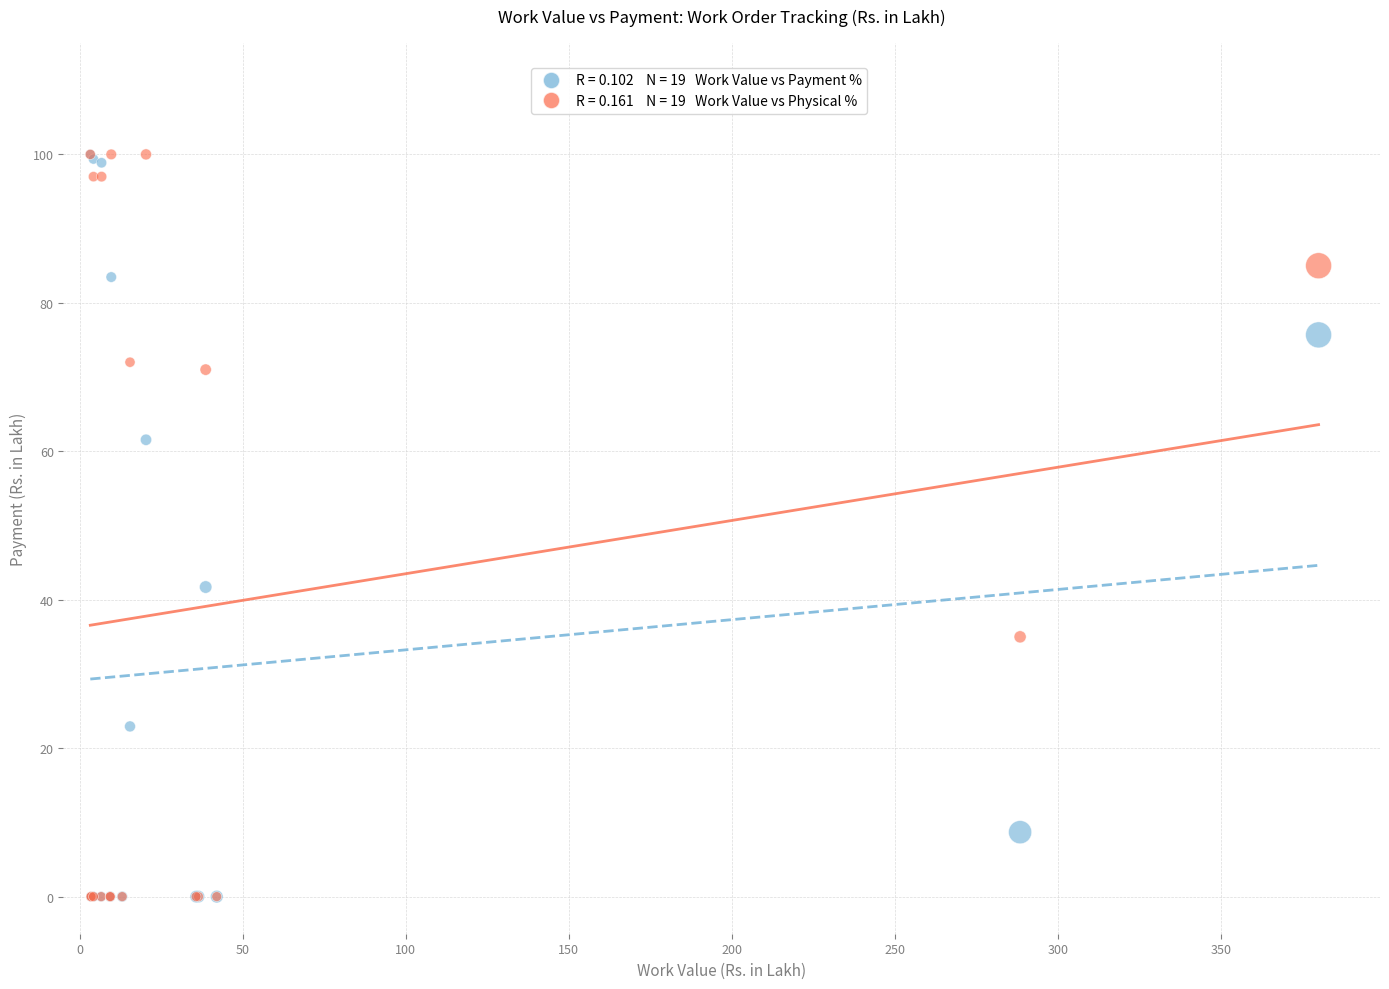

Across all series, what Y value is closest to 50?

41.7